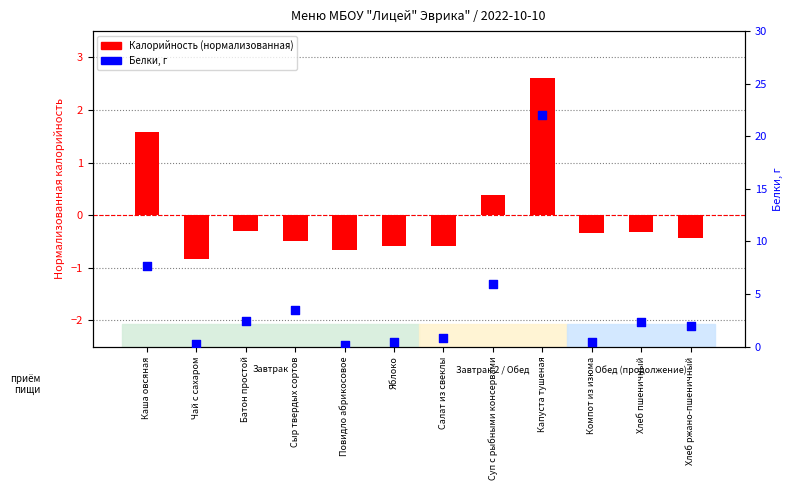

Is the value of Калорийность (норм.) at Каша овсяная greater than the value of Белки, г at Повидло абрикосовое?

Yes